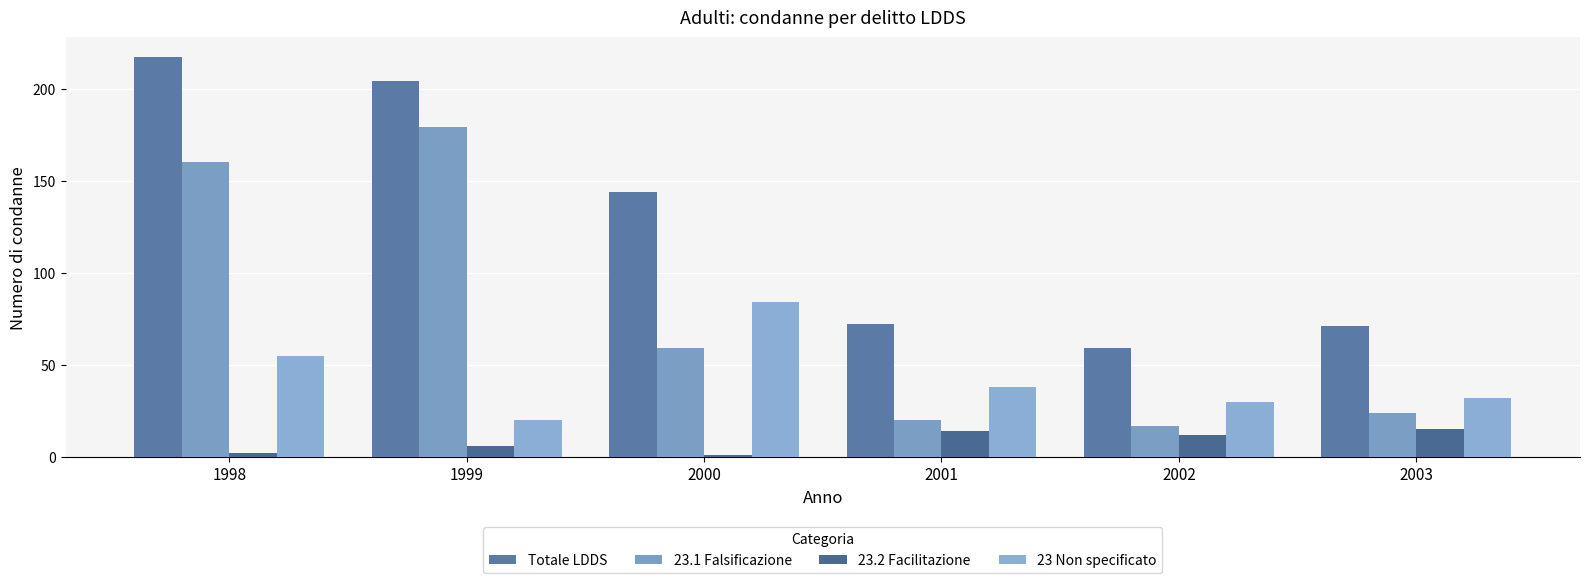

What is the difference between the highest and lowest values at 1999?

198